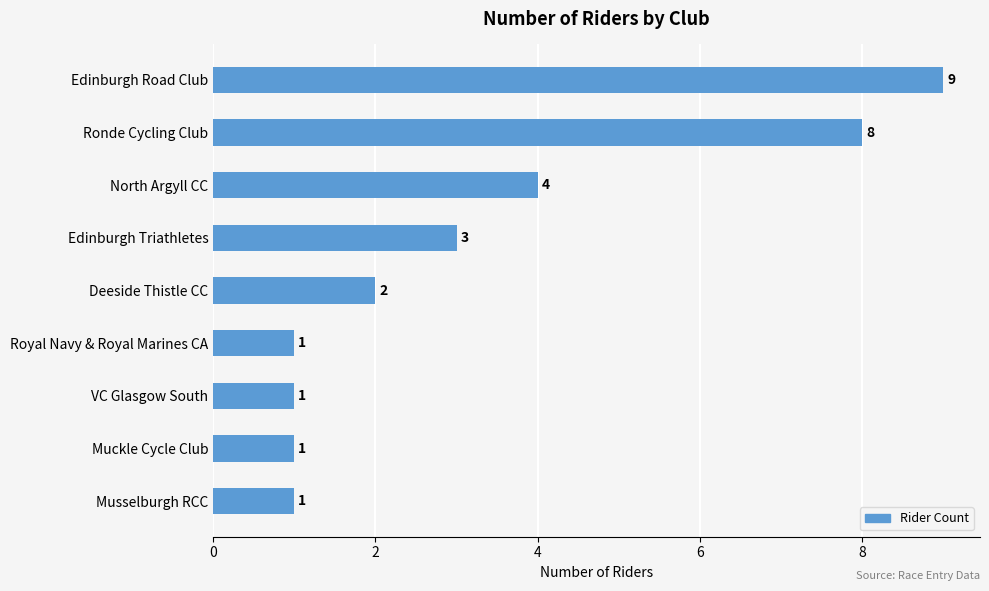

What is the average value?

3